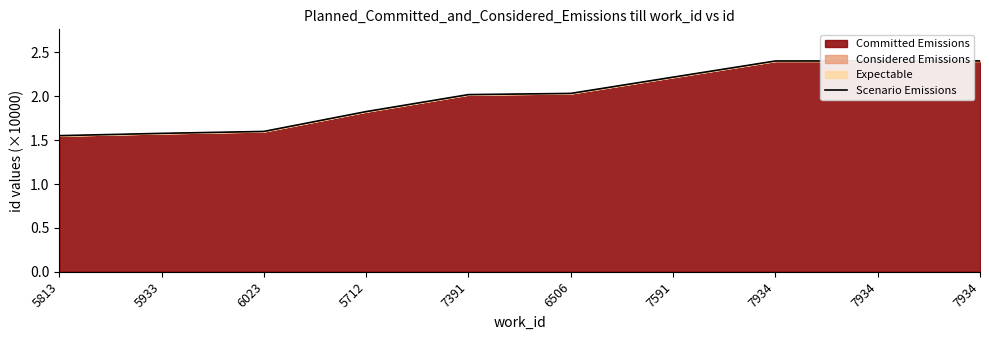

How many lines are shown in the chart?

1